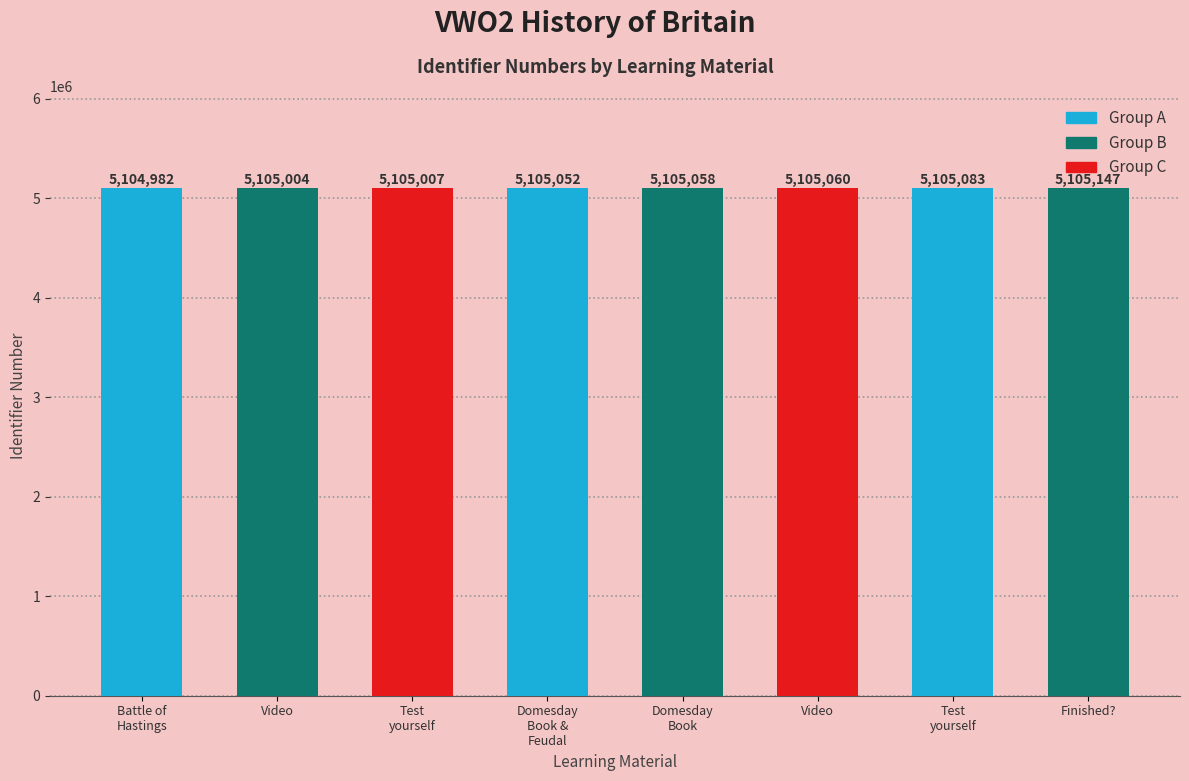

What is the change in value from Domesday
Book to Video?

+2